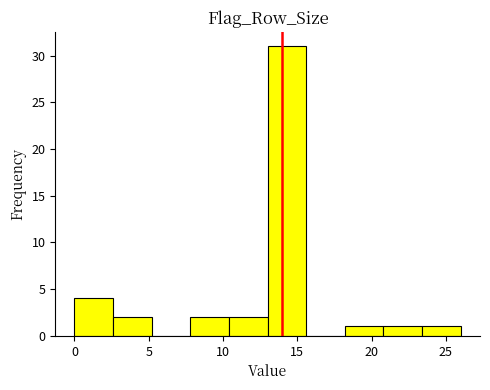

Reading left to right, transcribe this chart: for each bar, give the range it covers on the x-axis and its height. Neither the bar edges nor the heights are printed on the chart, so give them approximately, as read against the axes.

0.0 to 2.6: 4
2.6 to 5.2: 2
5.2 to 7.8: 0
7.8 to 10.4: 2
10.4 to 13.0: 2
13.0 to 15.6: 31
15.6 to 18.2: 0
18.2 to 20.8: 1
20.8 to 23.4: 1
23.4 to 26.0: 1